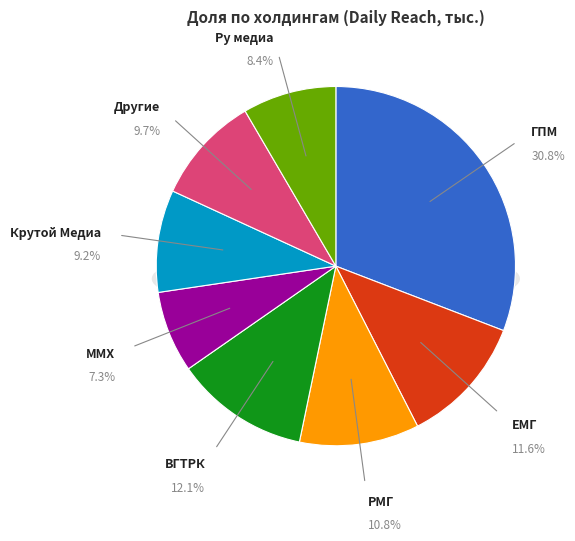

What percentage is the ММХ slice, to the nearest percent?

7%